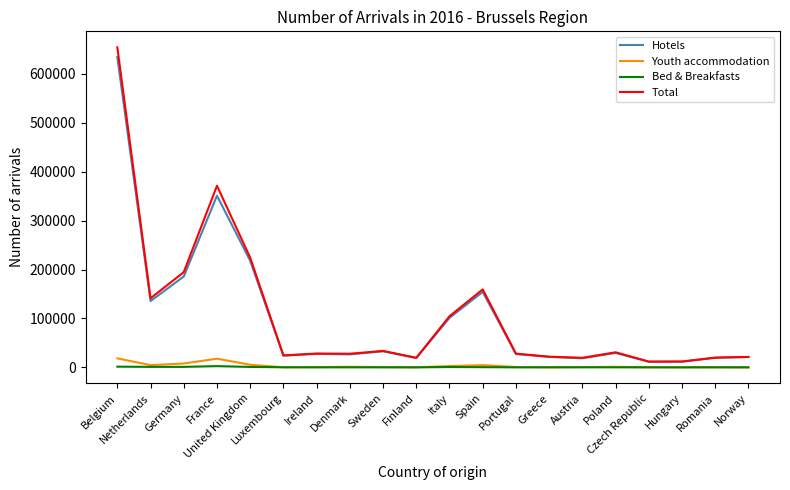

What is the maximum value shown in the chart?

654131